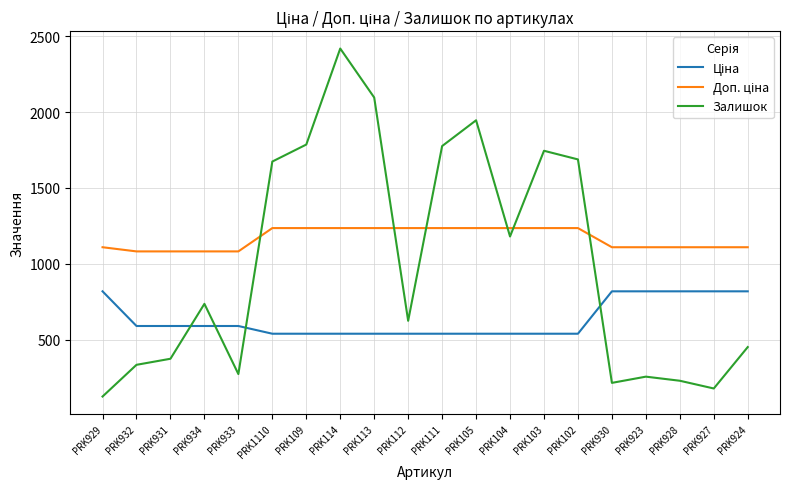

What is the total value across all series at PRK933?

1944.6